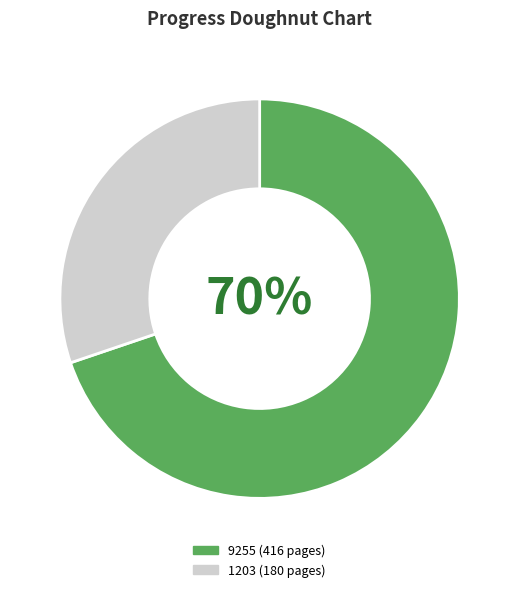

To the nearest percent, what is the difference between the largest and smallest slice percentages?

40%